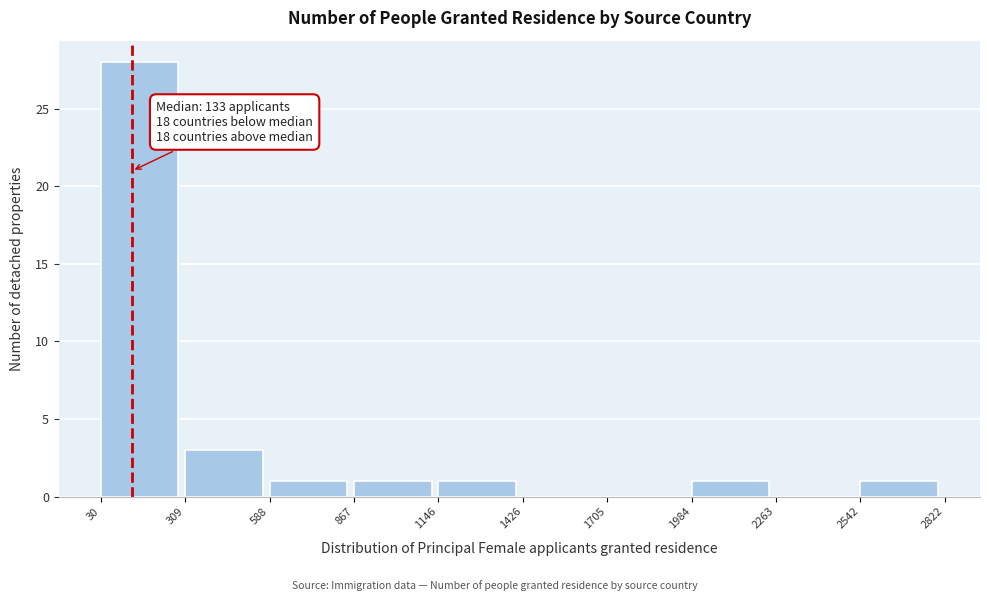

Over which range of the x-axis is the bar tallest?

30 to 309